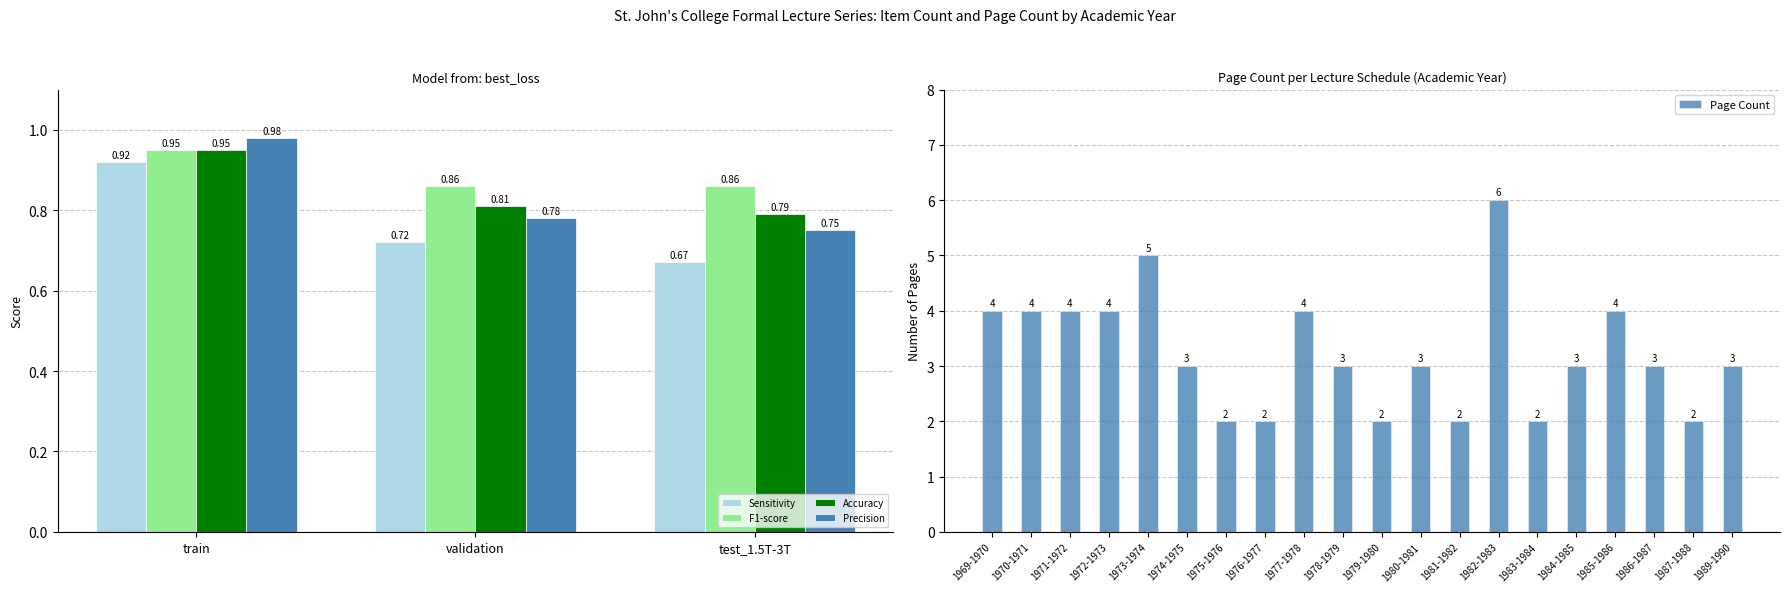

Are the bars horizontal?

No